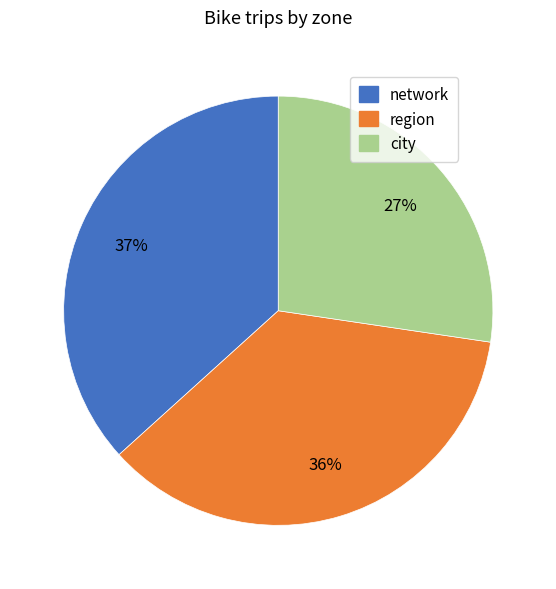

Does region represent more than half of the total?

No